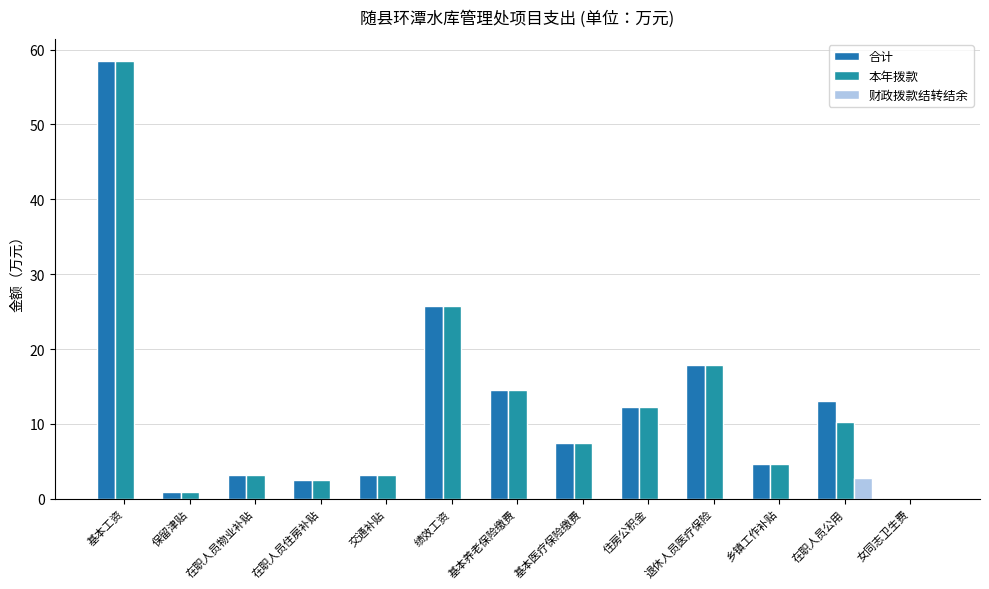

What position from the right is 住房公积金?

5